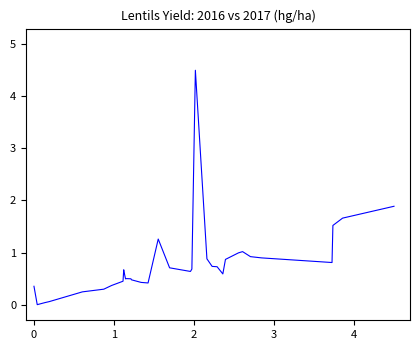

What is the difference between the maximum and minimum values?

4.5